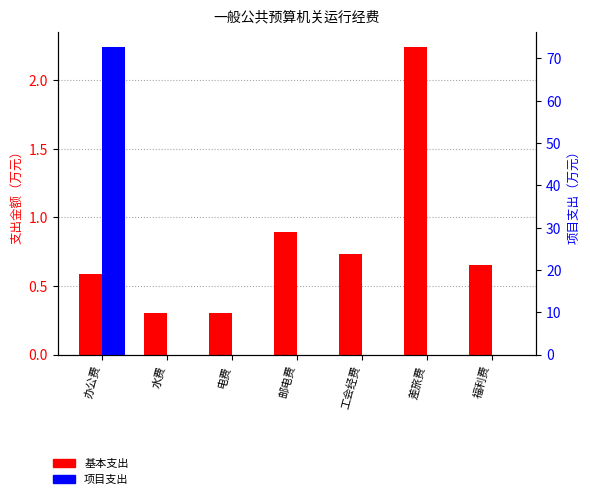

The 基本支出 series shows 0.1 at 水费. True or false?

False